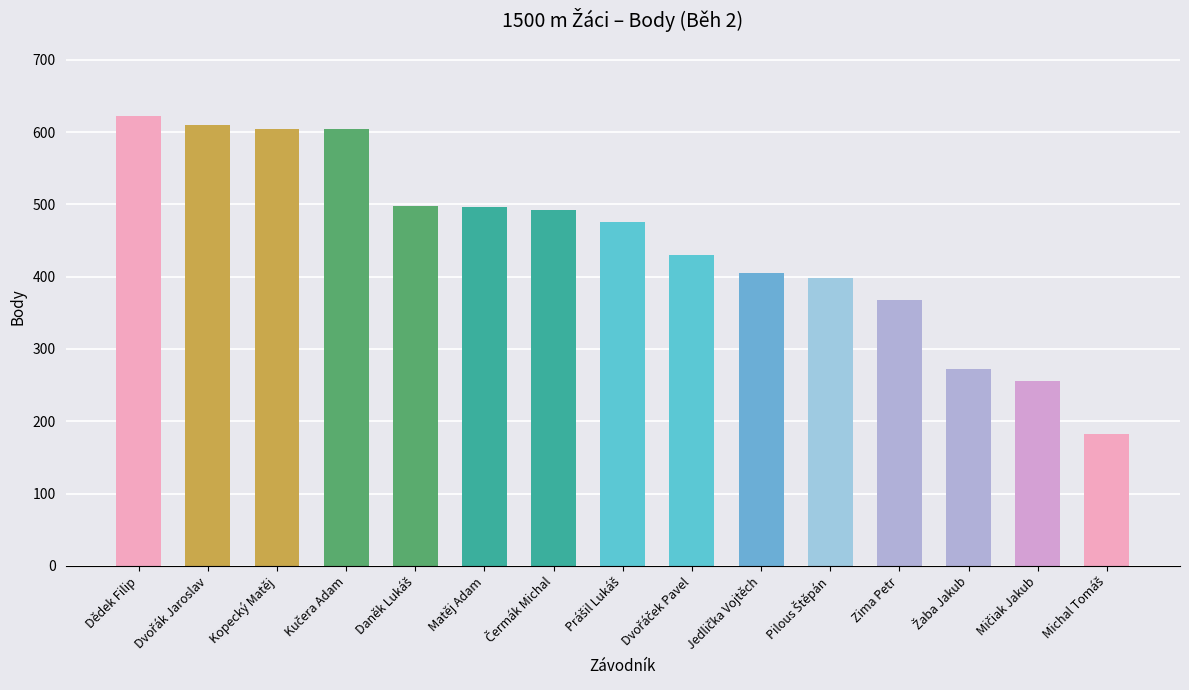

What is the average value?

448